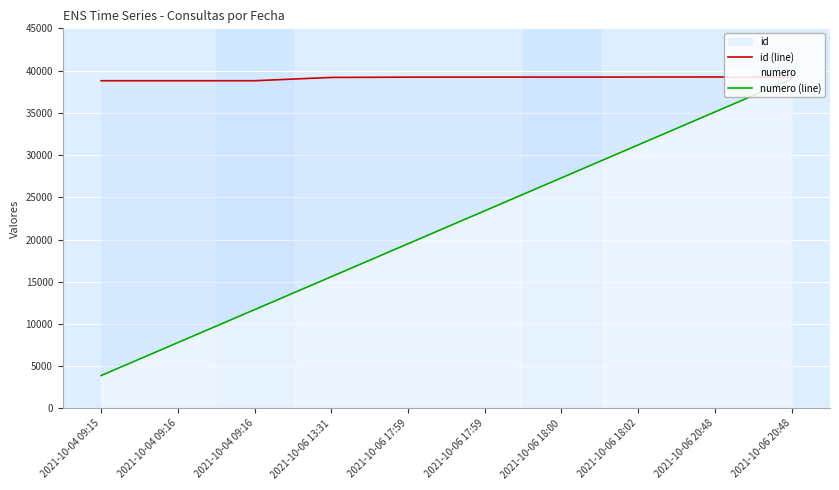

How many values in the id (line) series are below 39231?

5